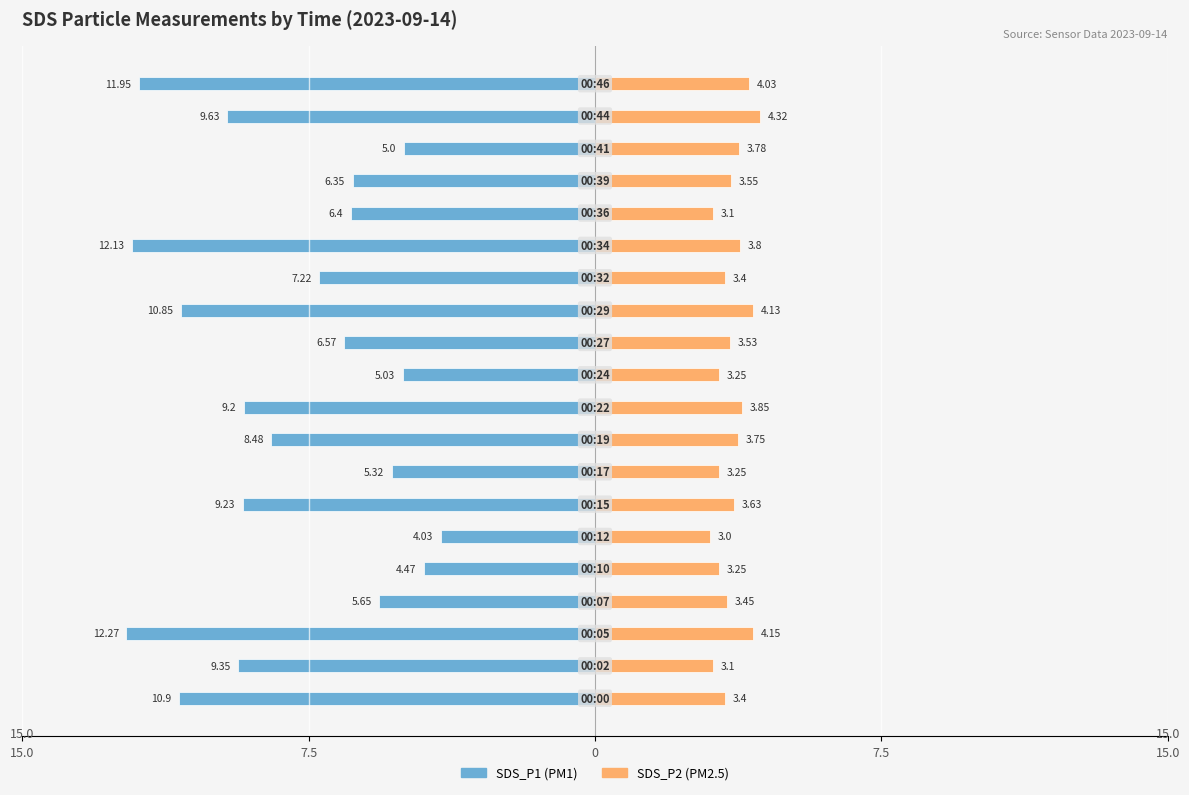

Is it true that SDS_P1 equals -6.0 at 15.0?

False